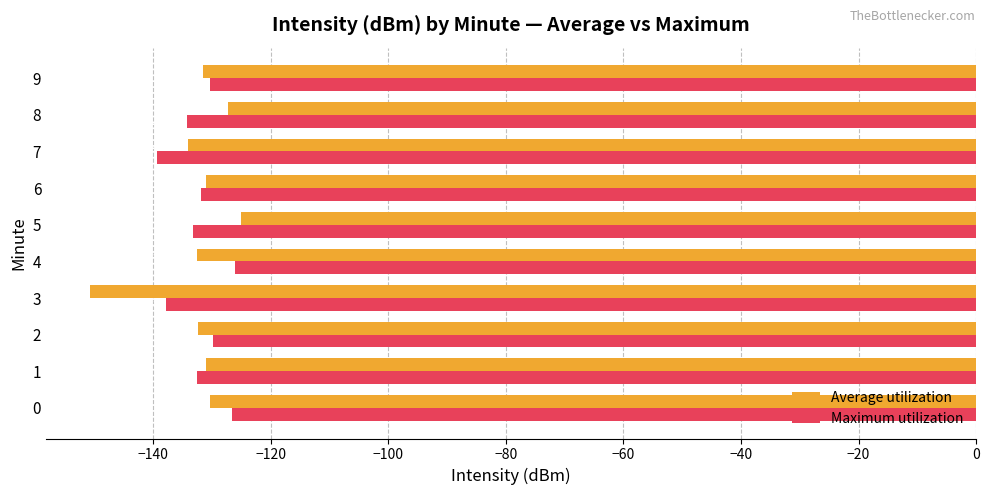

What is the difference between the second highest and minimum values in the Maximum utilization series?

12.7